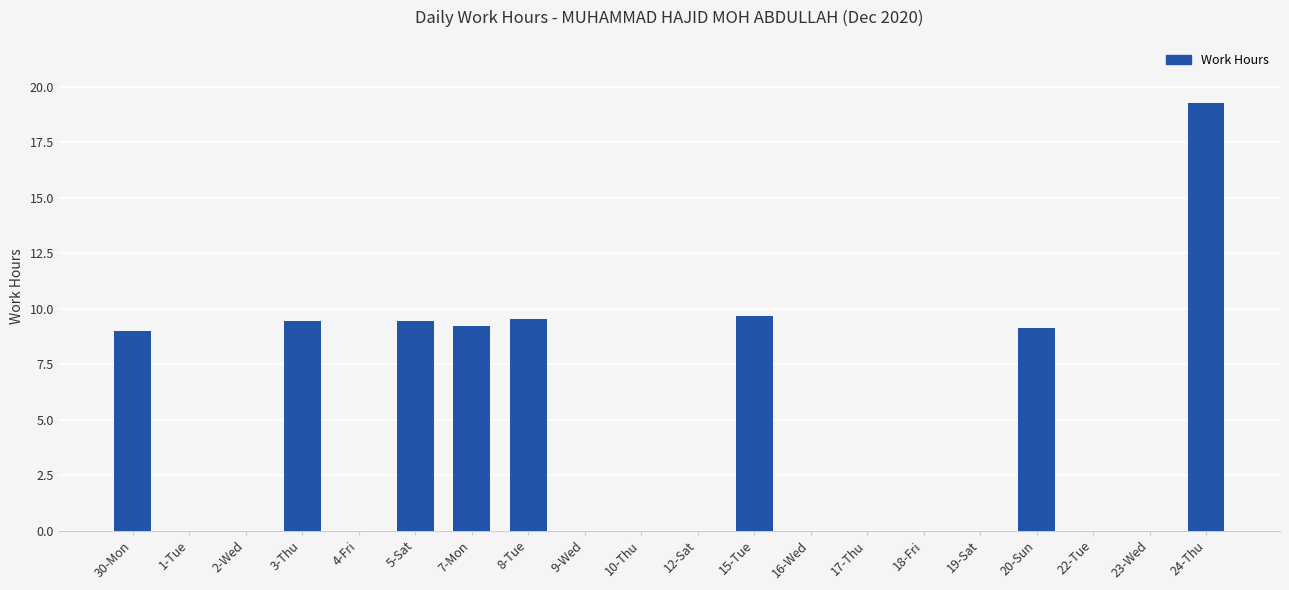

The chart shows a value of 0.0 at 19-Sat. True or false?

True